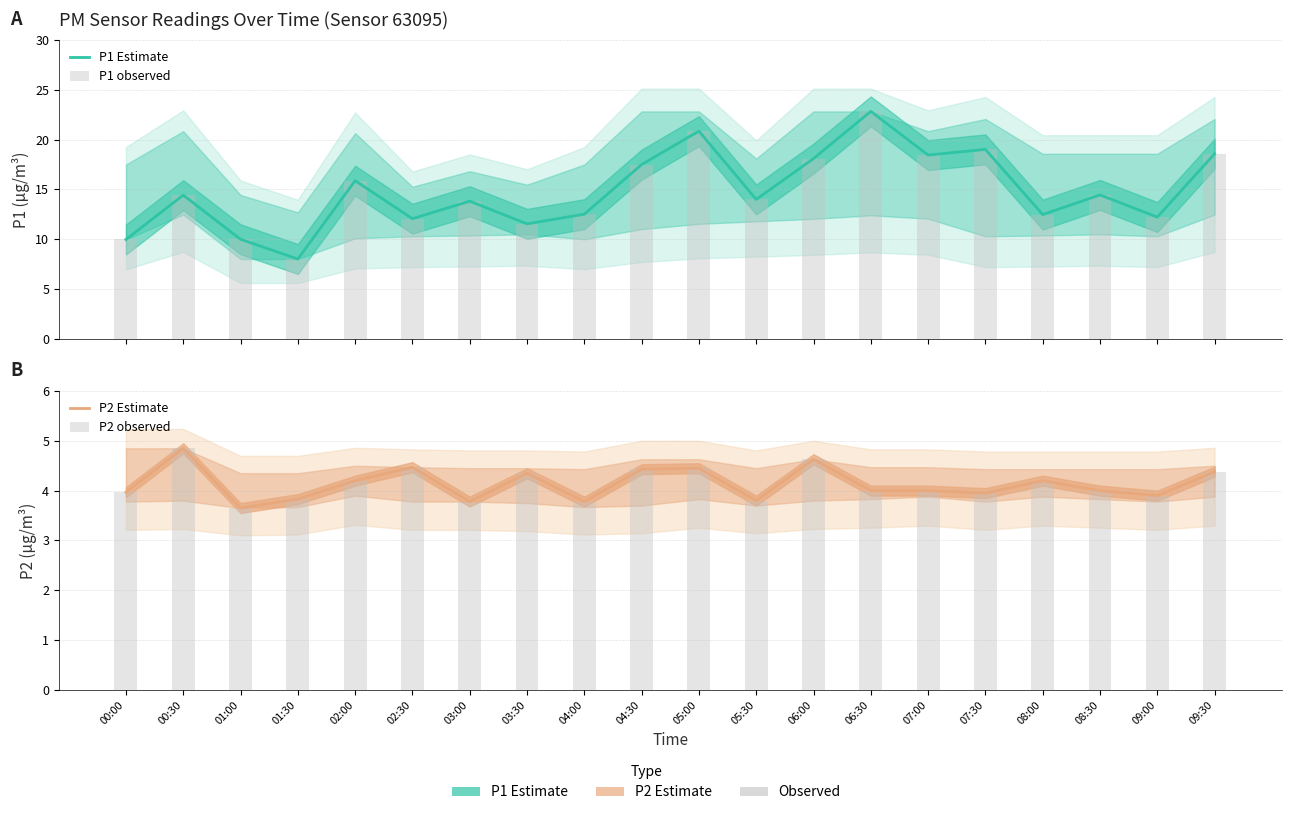

What is the smallest value displayed?

3.6